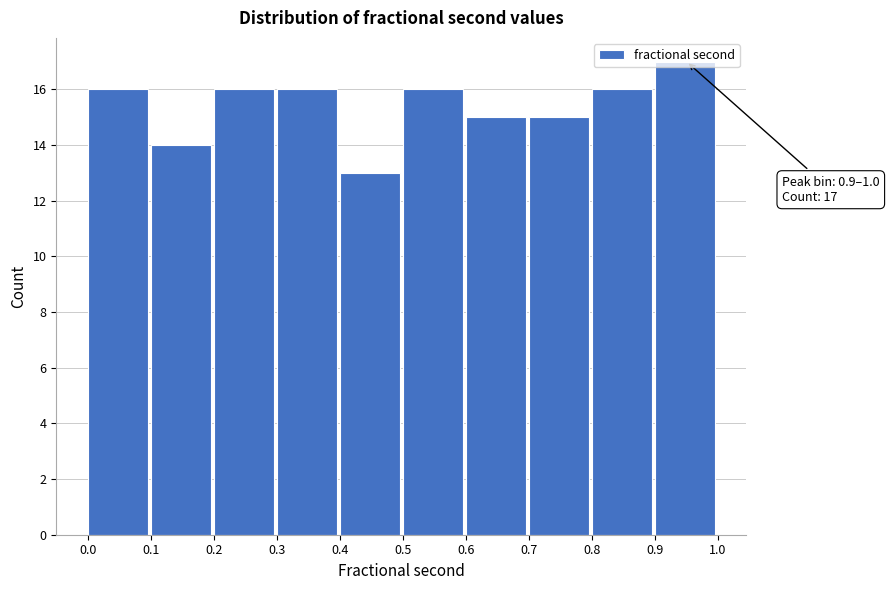

Over which range of the x-axis is the bar tallest?

0.9 to 1.0